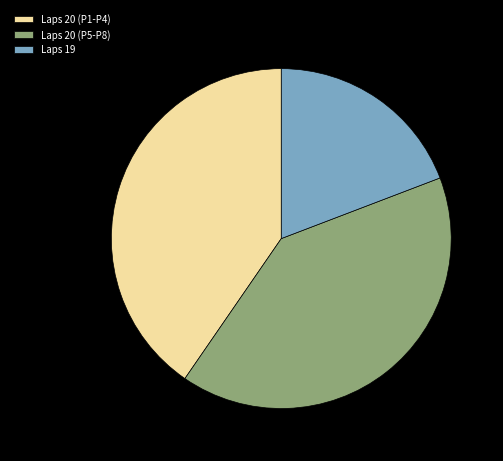

Is there any slice that represents more than half of the pie?

No